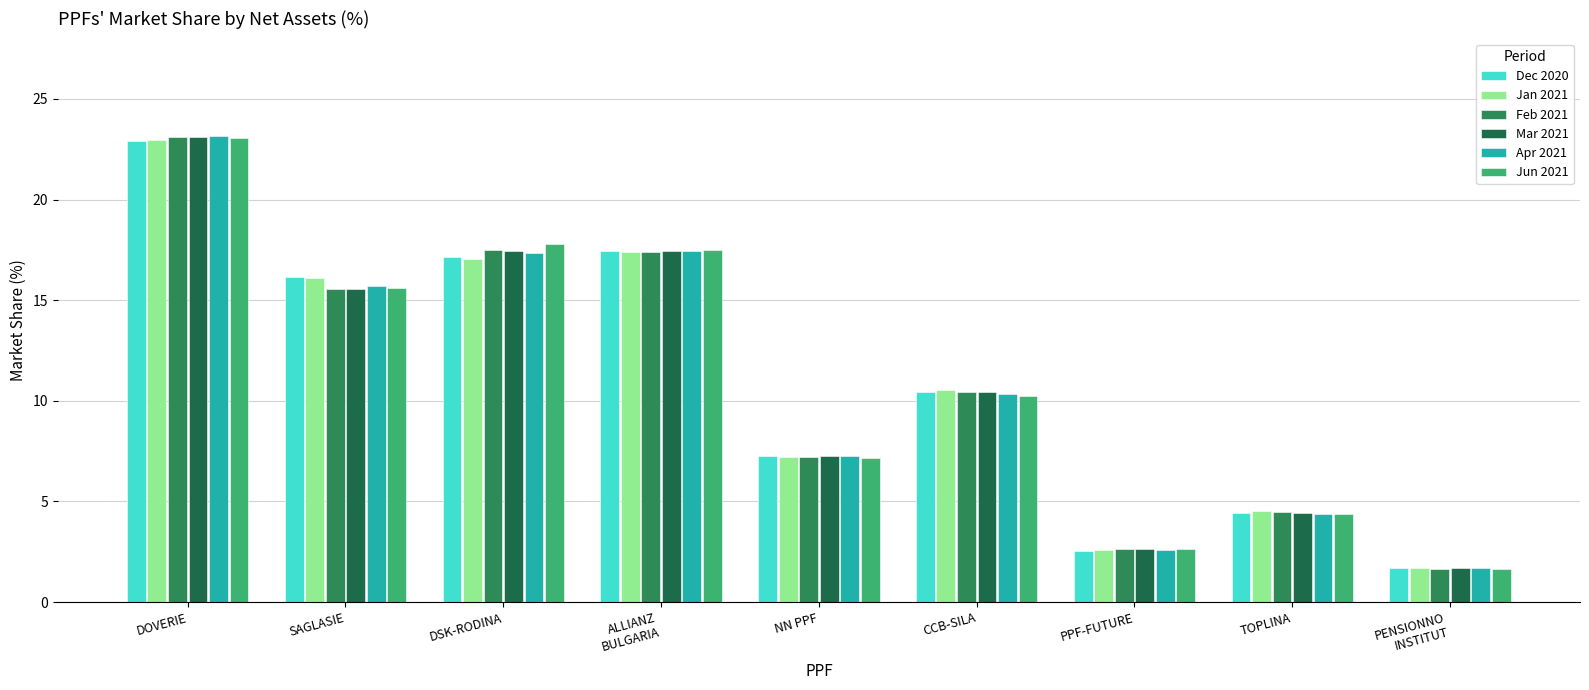

What is the maximum value shown in the chart?

23.1